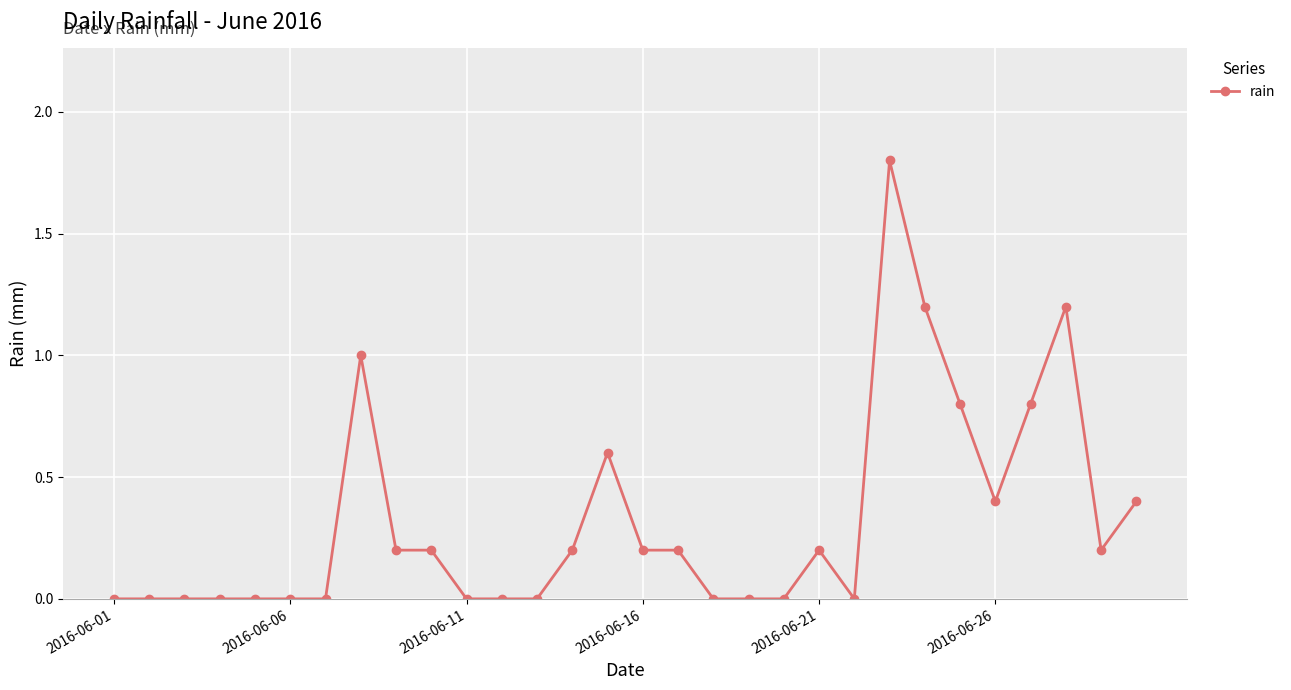

How many values are between 0 and 1?

27